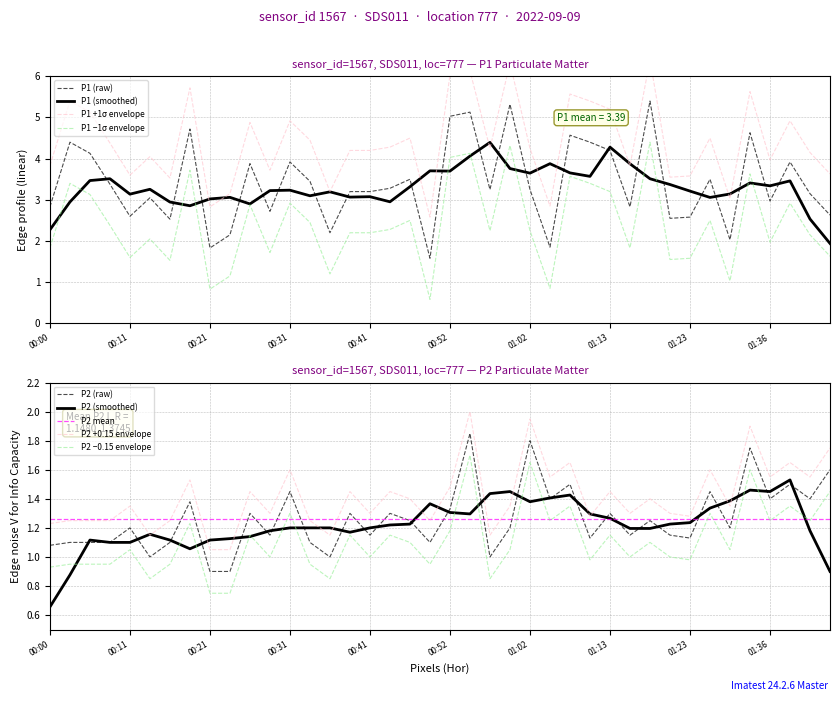

How many data points does each series have?

40